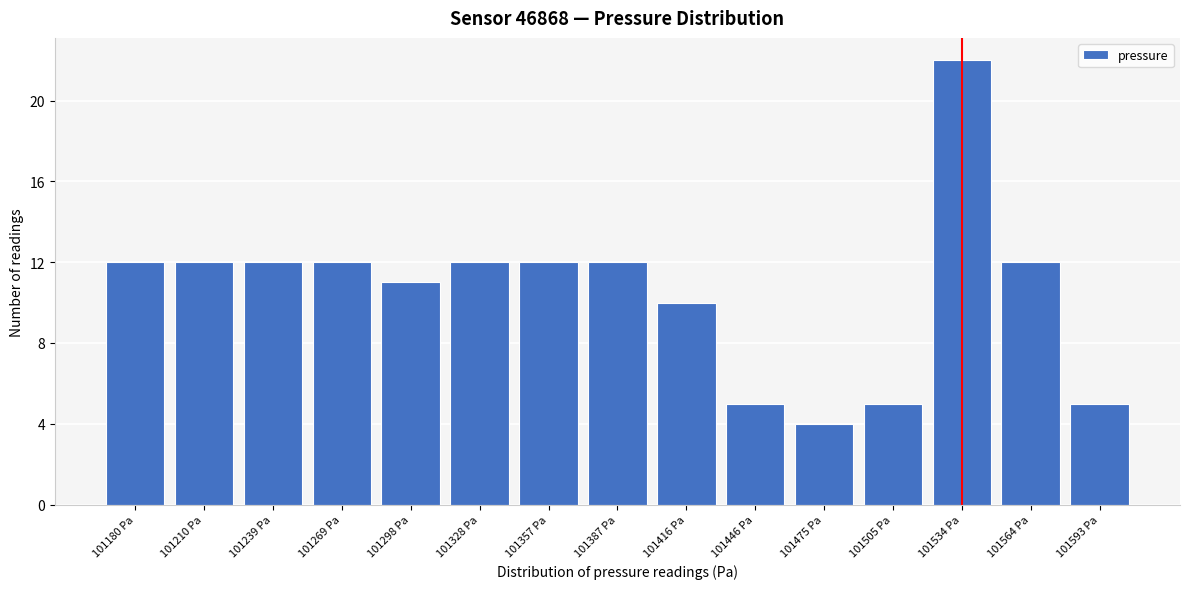

Reading left to right, list all the values displayed in this chart.

12	12	12	12	11	12	12	12	10	5	4	5	22	12	5